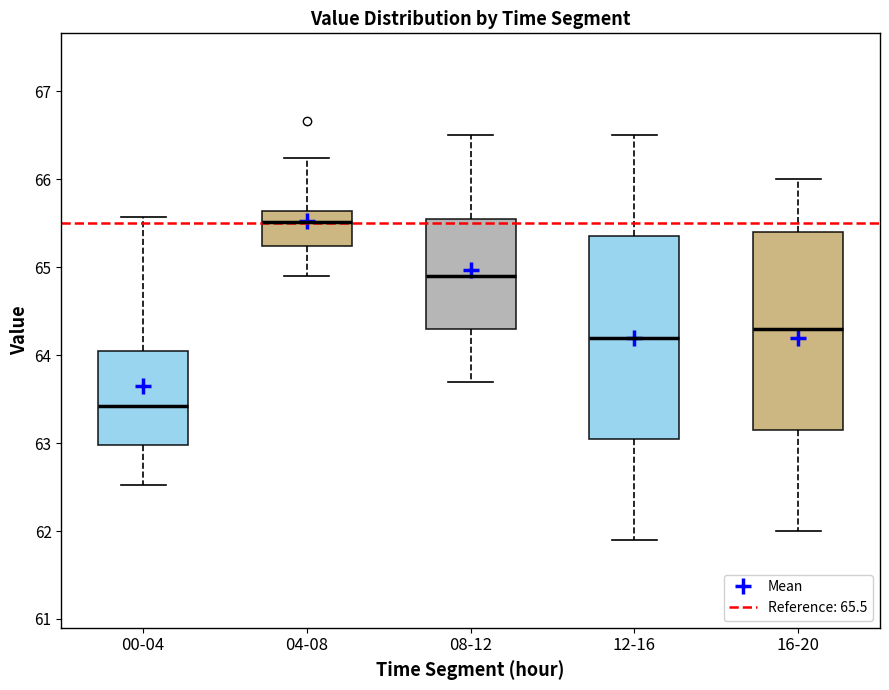

Reading left to right, read every box against the y-axis: the position of its median line, the range the box covers, and the ends of its whiskers. The values are not printed on the chart, so give them approximately, as read against the axis.

00-04: median 63.4, box 63.0 to 64.0, whiskers 62.5 to 65.6
04-08: median 65.5, box 65.2 to 65.6, whiskers 64.9 to 66.2
08-12: median 64.9, box 64.3 to 65.6, whiskers 63.7 to 66.5
12-16: median 64.2, box 63.1 to 65.4, whiskers 61.9 to 66.5
16-20: median 64.3, box 63.2 to 65.4, whiskers 62.0 to 66.0